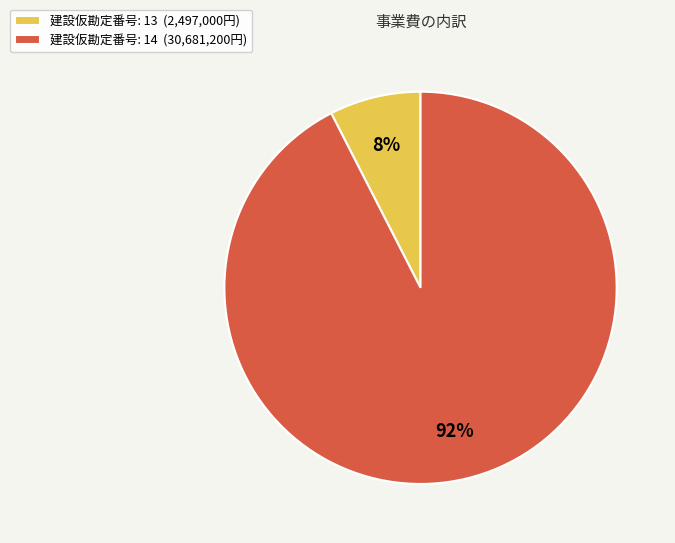

To the nearest percent, what is the average slice percentage?

50%